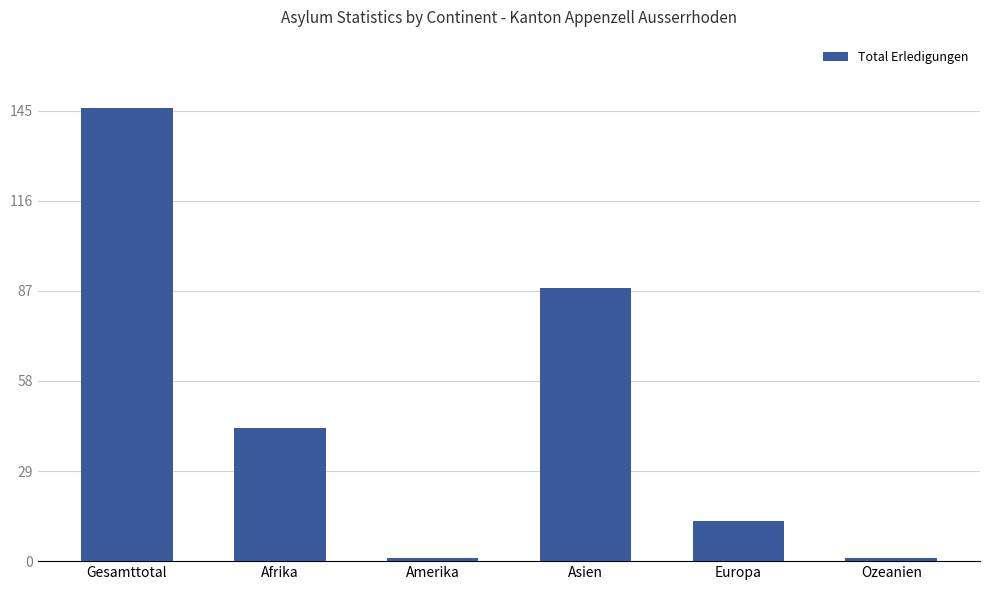

What is the greatest value displayed?

146